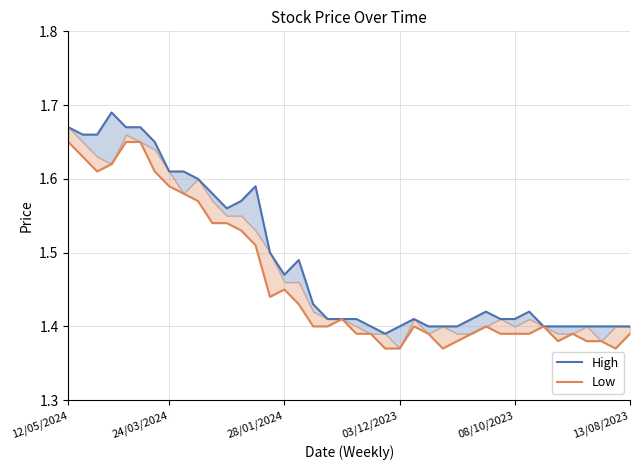

What is the difference between the second highest and minimum values in the Low series?

0.3